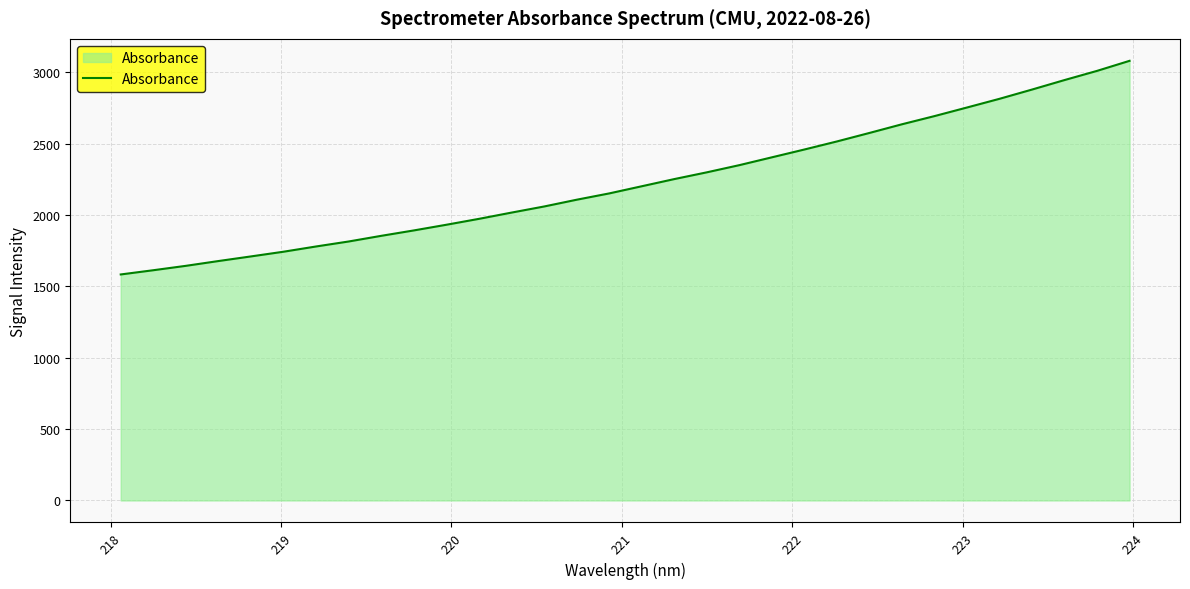

What is the minimum value shown in the chart?

1583.1